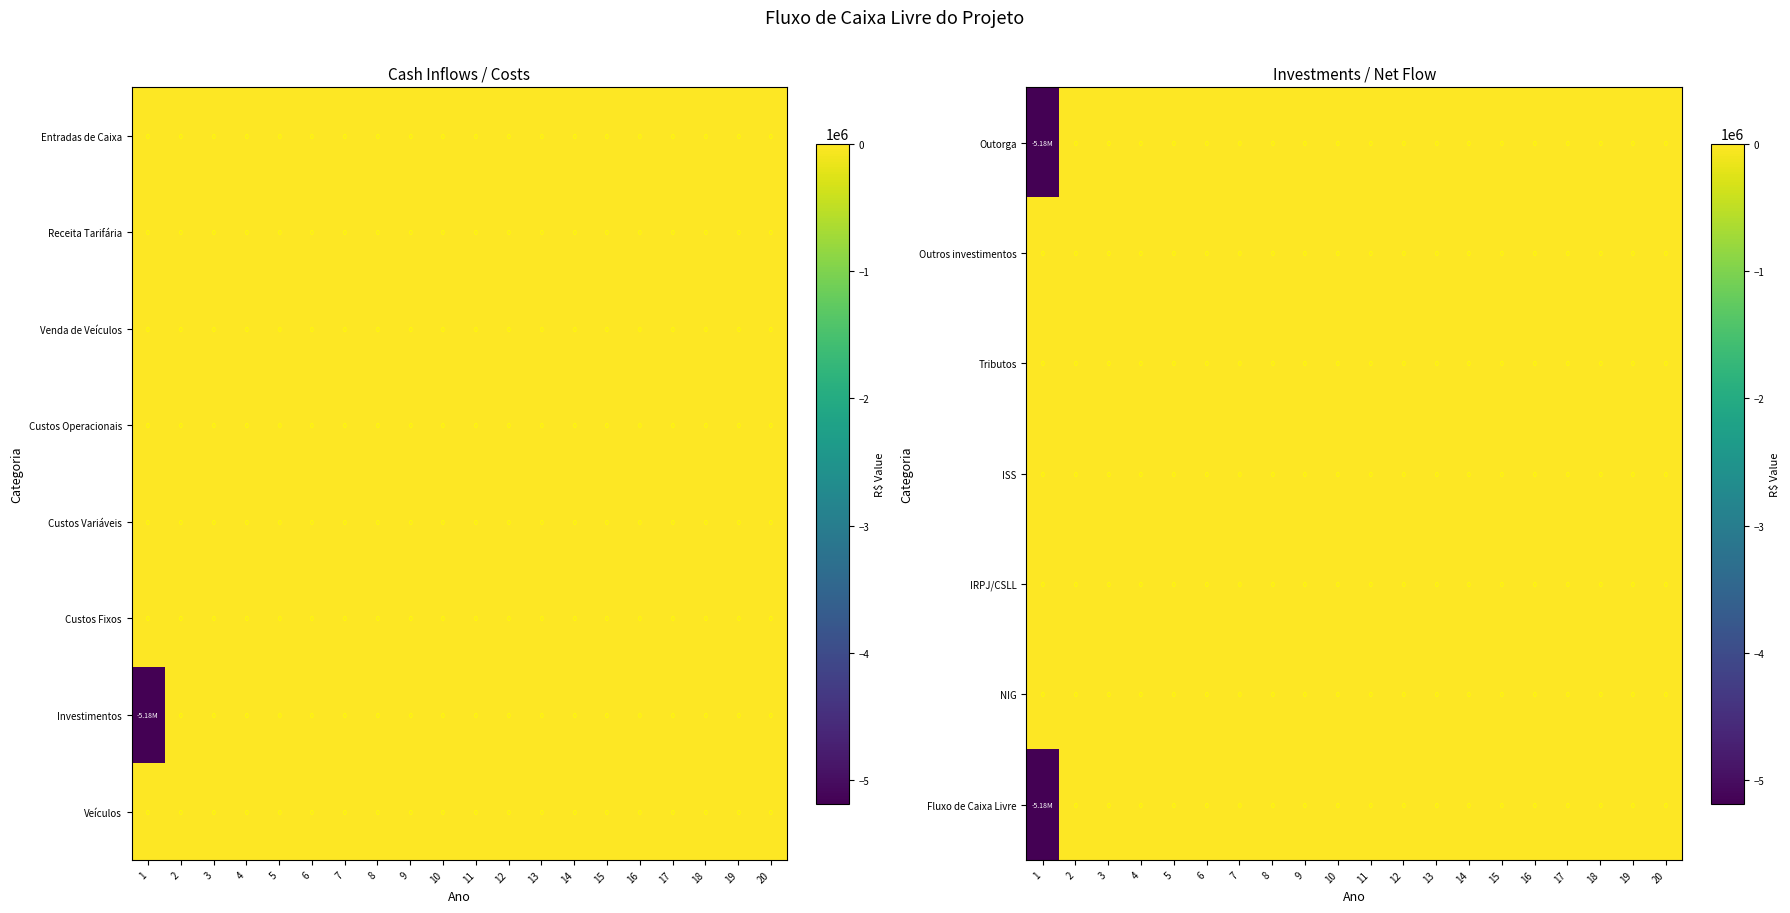

How many distinct data groups are displayed?

8